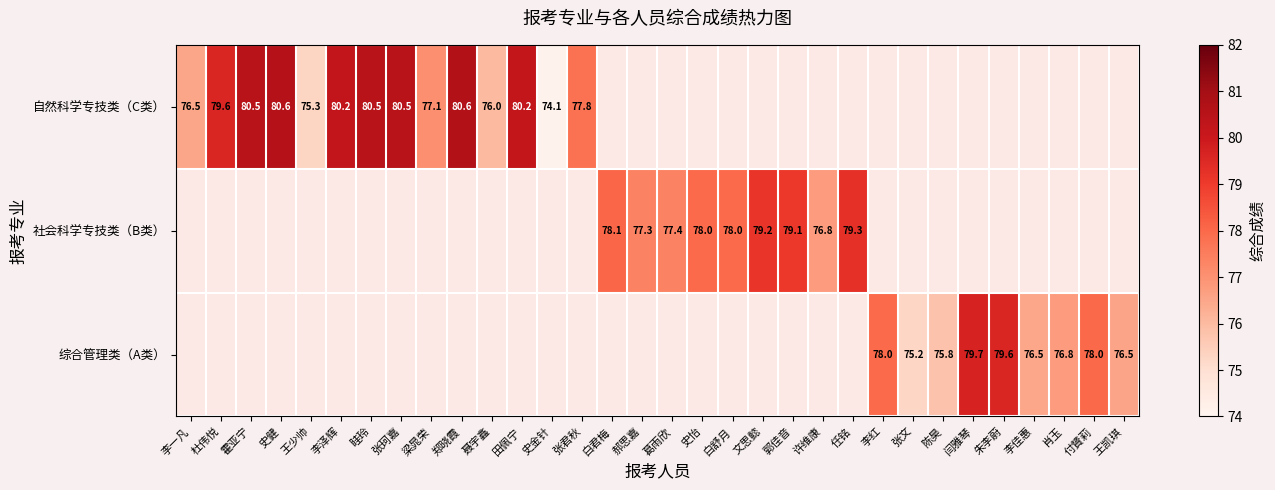

How many distinct data groups are displayed?

3